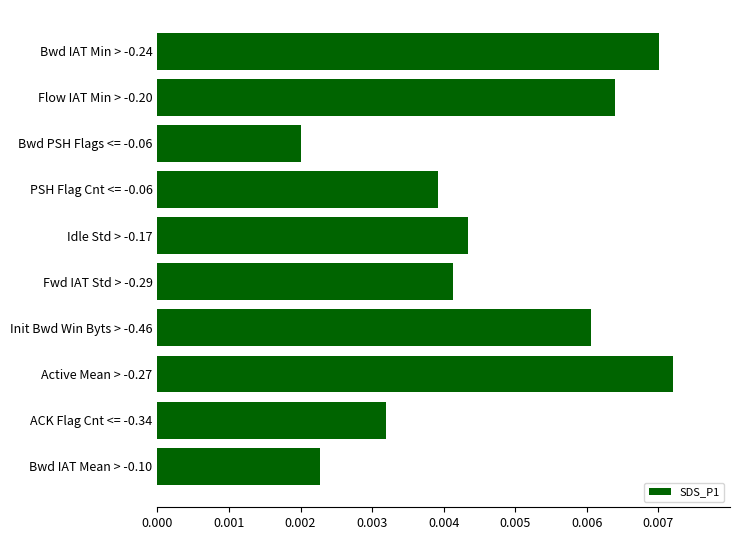

Rank the categories by value from highest to lowest.

Active Mean > -0.27, Bwd IAT Min > -0.24, Flow IAT Min > -0.20, Init Bwd Win Byts > -0.46, Idle Std > -0.17, Fwd IAT Std > -0.29, PSH Flag Cnt <= -0.06, ACK Flag Cnt <= -0.34, Bwd IAT Mean > -0.10, Bwd PSH Flags <= -0.06